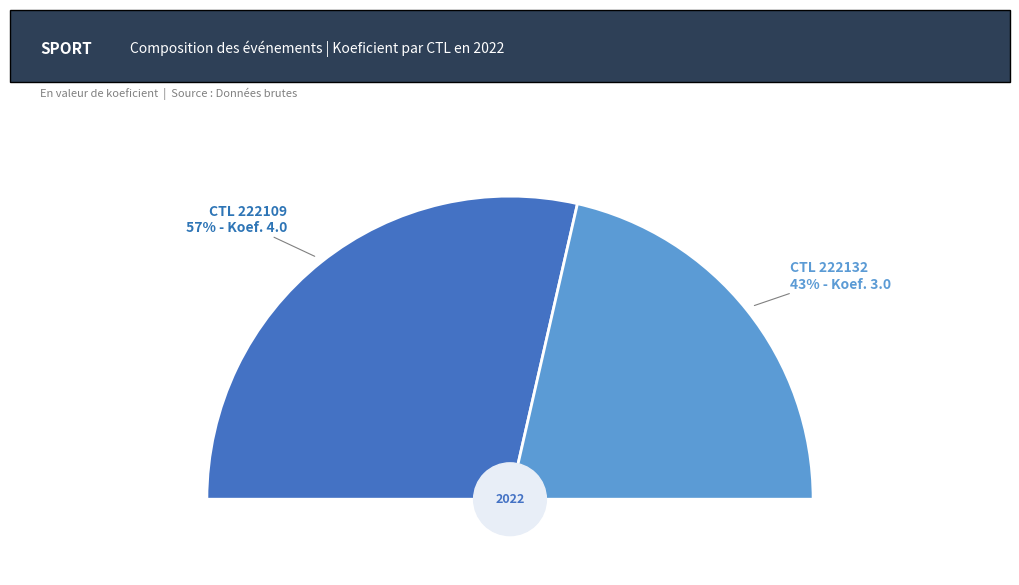

To the nearest percent, what is the average slice percentage?

50%